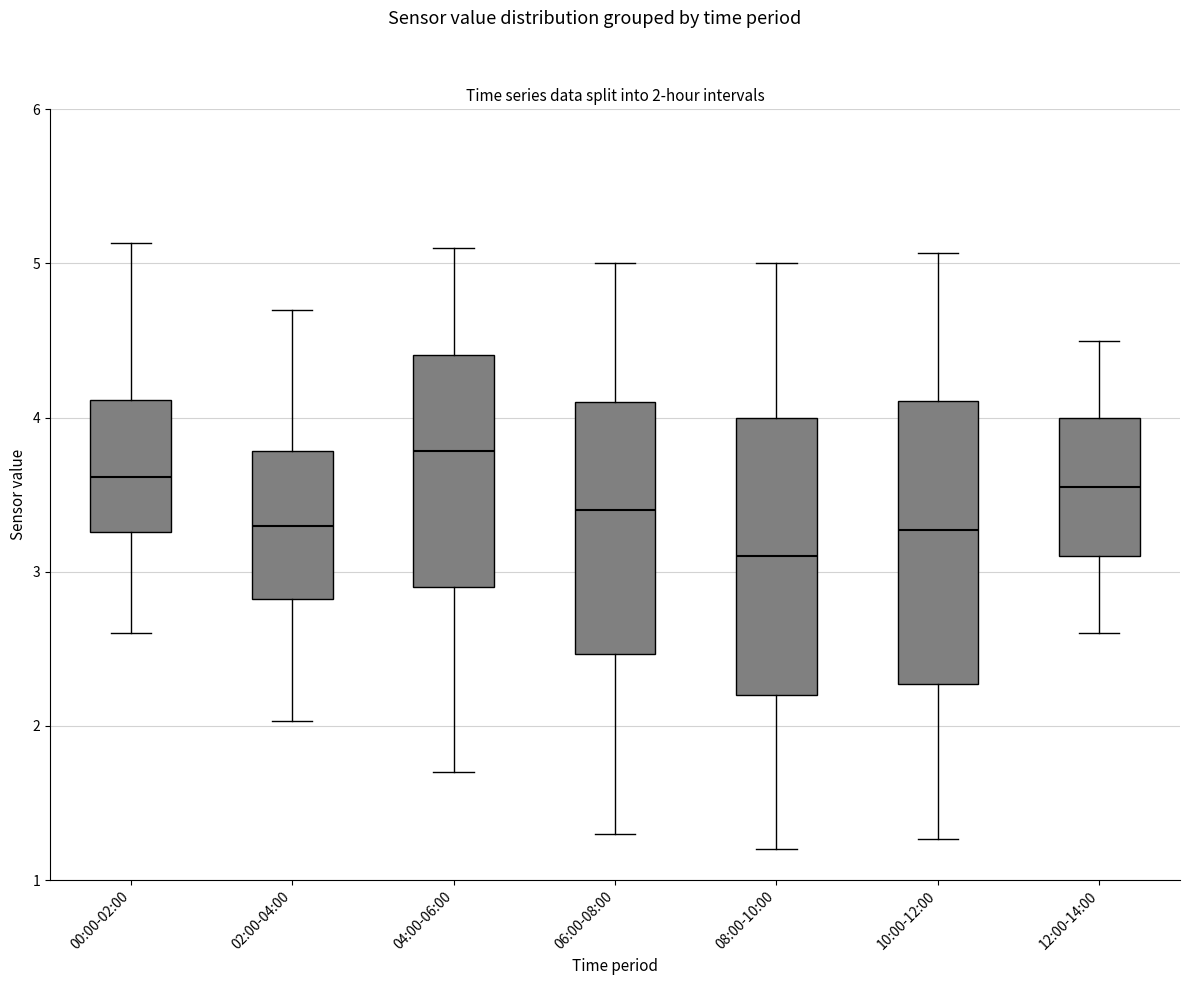

Which box has the lowest median line?

08:00-10:00